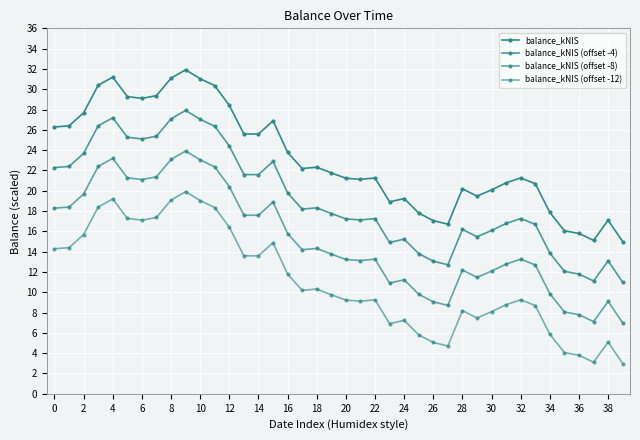

Does the chart have visible grid lines?

Yes